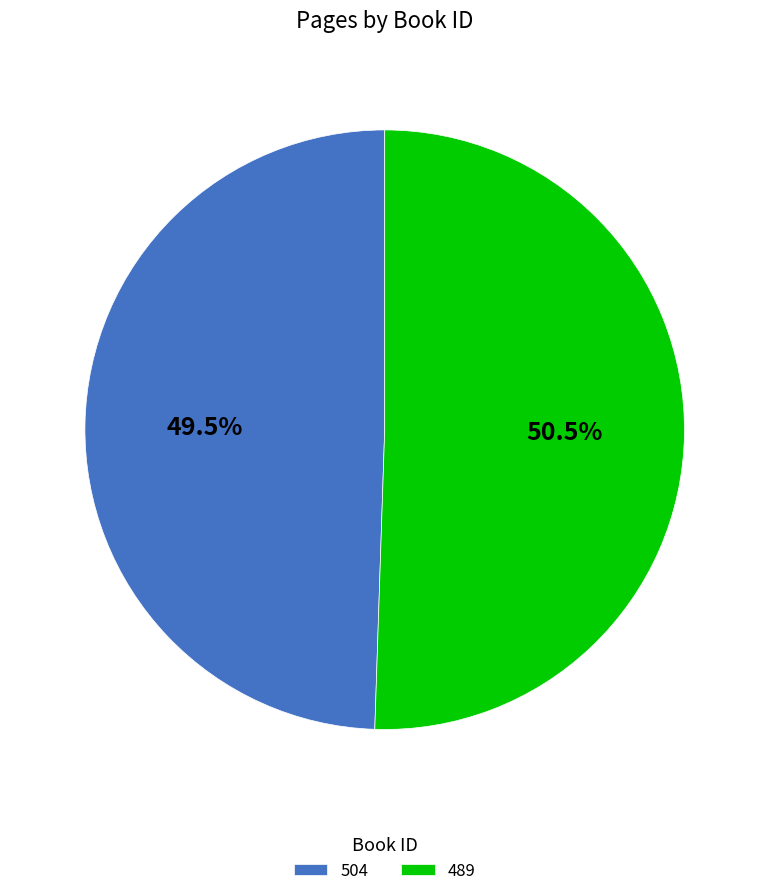

Combined, do 489 and 504 account for over 50%?

Yes